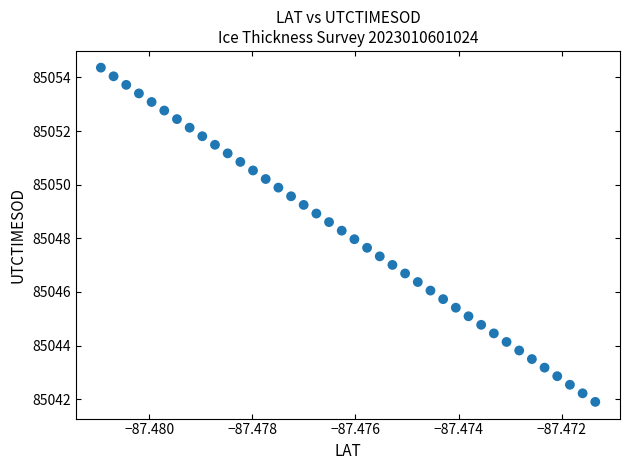

What is the range of Y values (max minus min)?

12.5